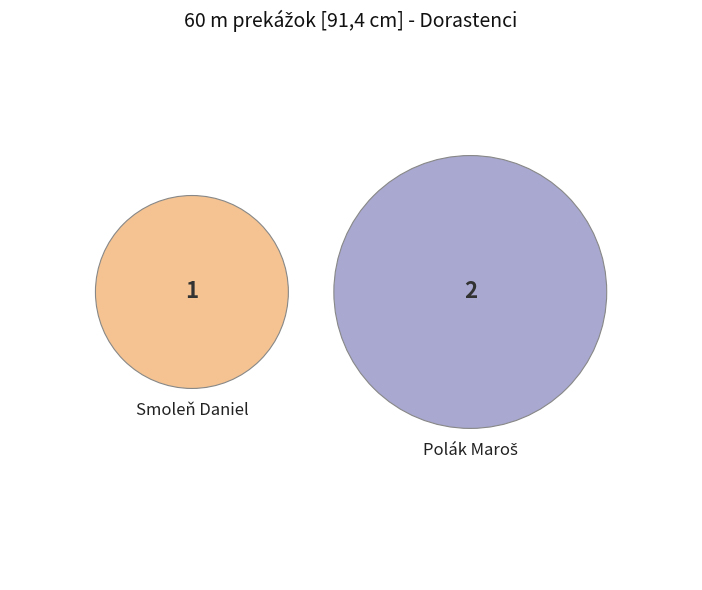

Combined, do Smoleň Daniel and Polák Maroš account for over 50%?

Yes